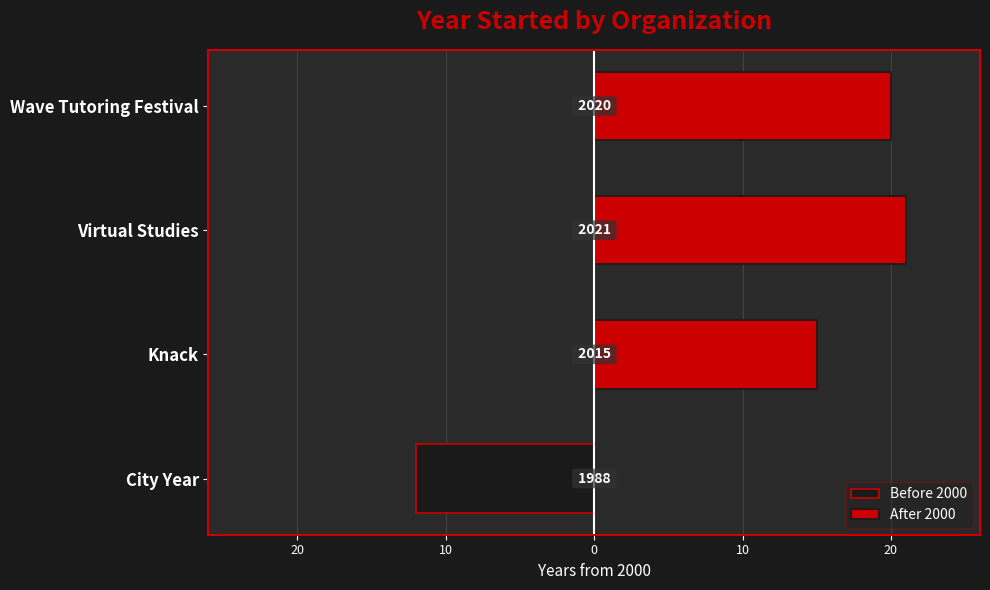

Which series has the largest total across all categories?

After 2000